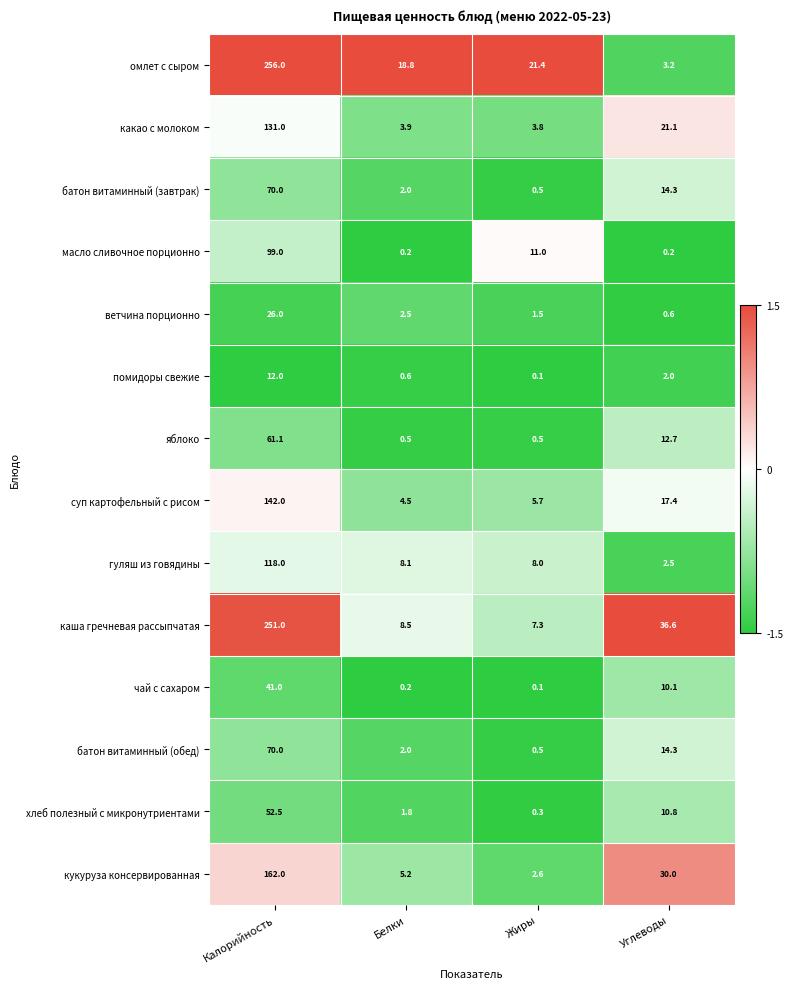

The каша гречневая рассыпчатая series shows 11.5 at Жиры. True or false?

False